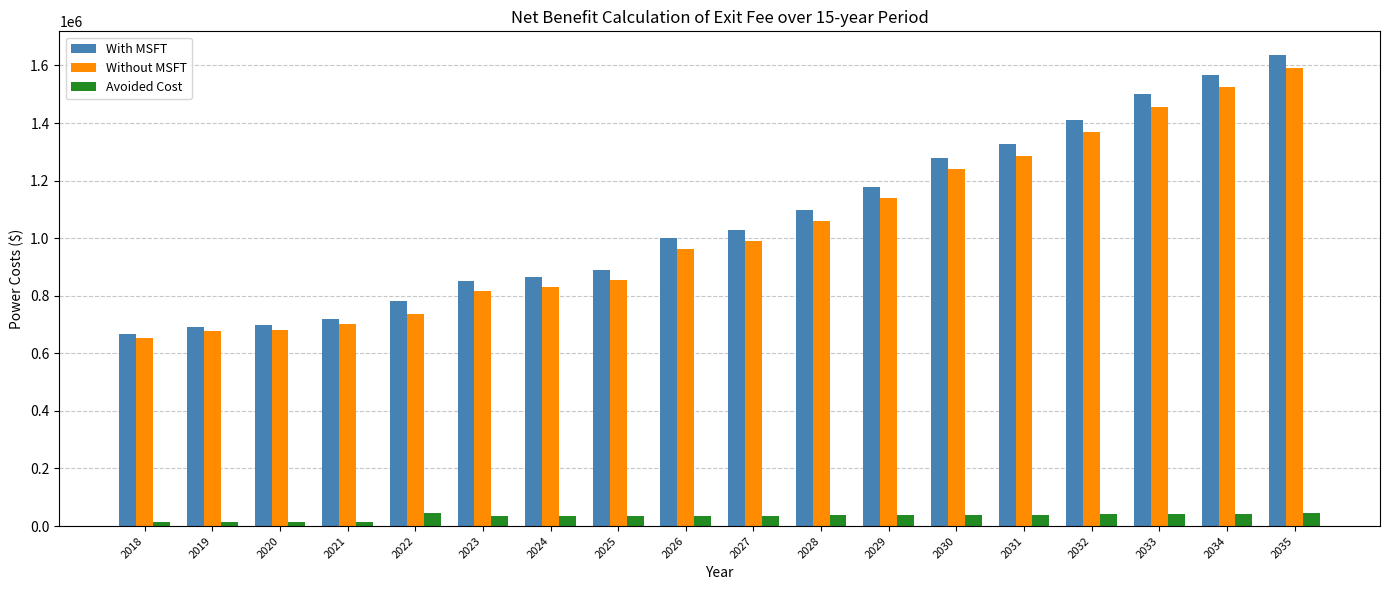

The Avoided Cost series shows 43061.4 at 2034. True or false?

True